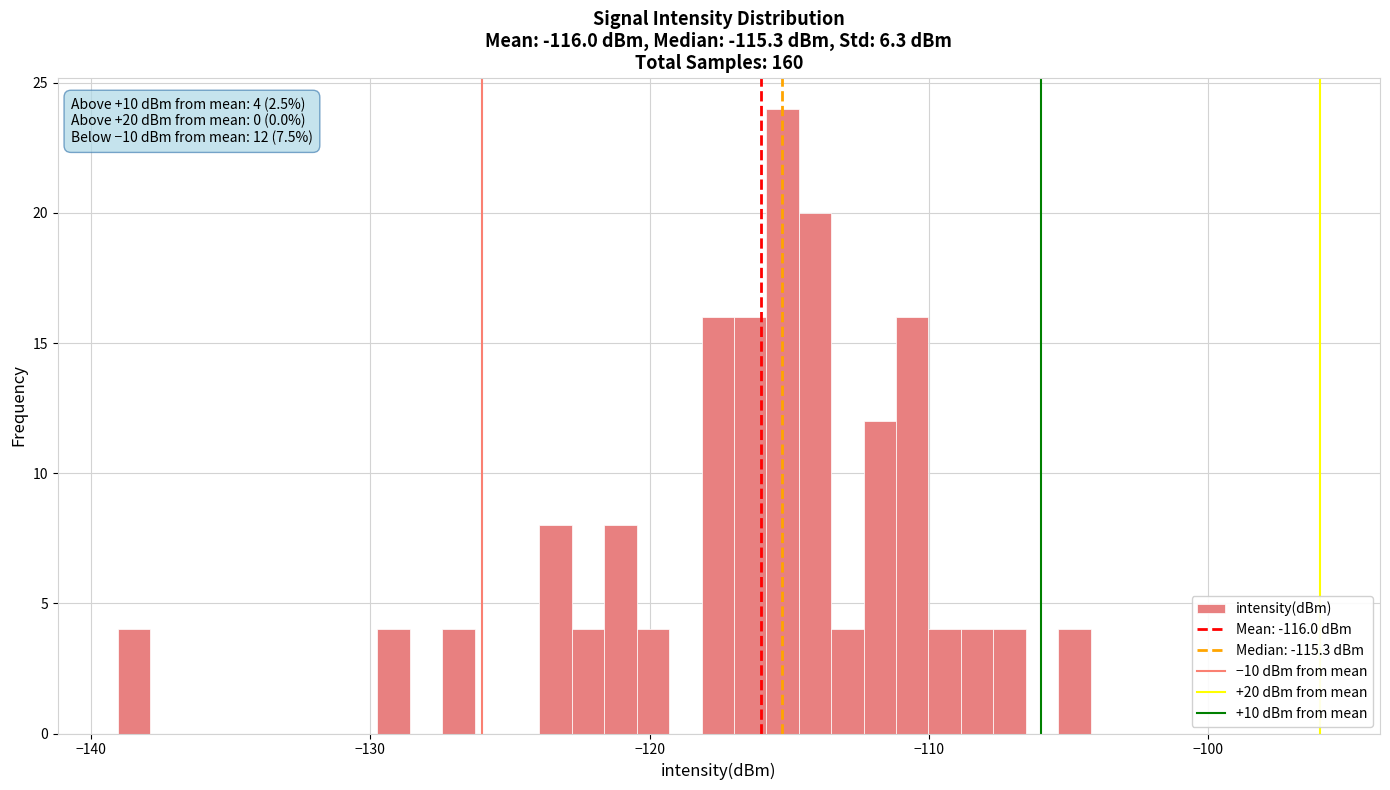

Around what value on the x-axis is the tallest bar? Give the approximate position of its centre, as read against the axis.

-115